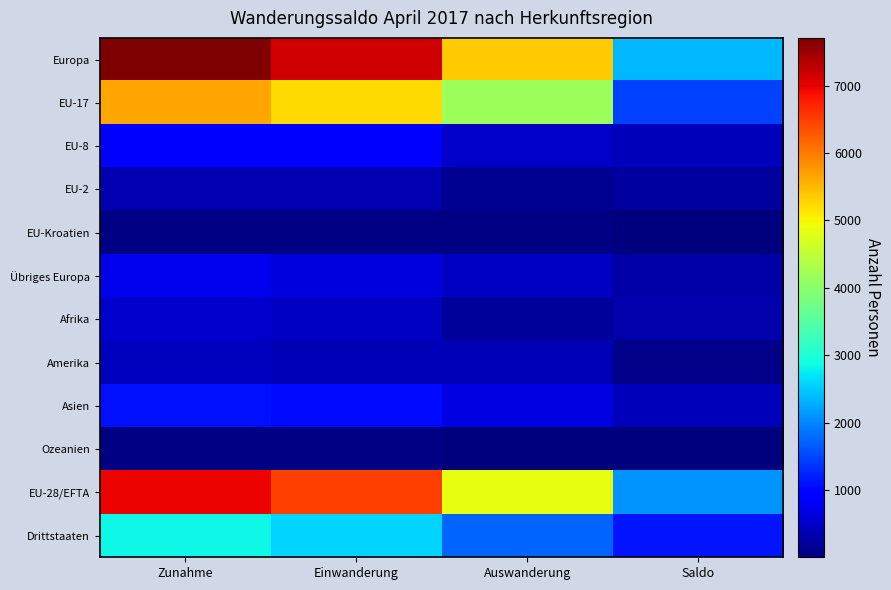

Between Auswanderung and Saldo, which series saw the biggest shift?

Europa